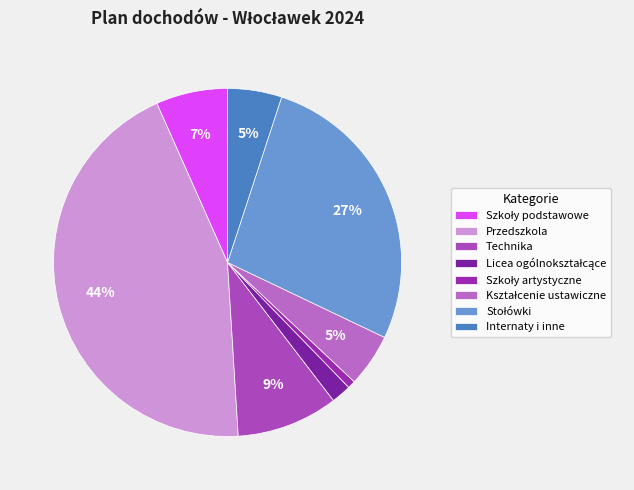

How many segments does this pie chart have?

8